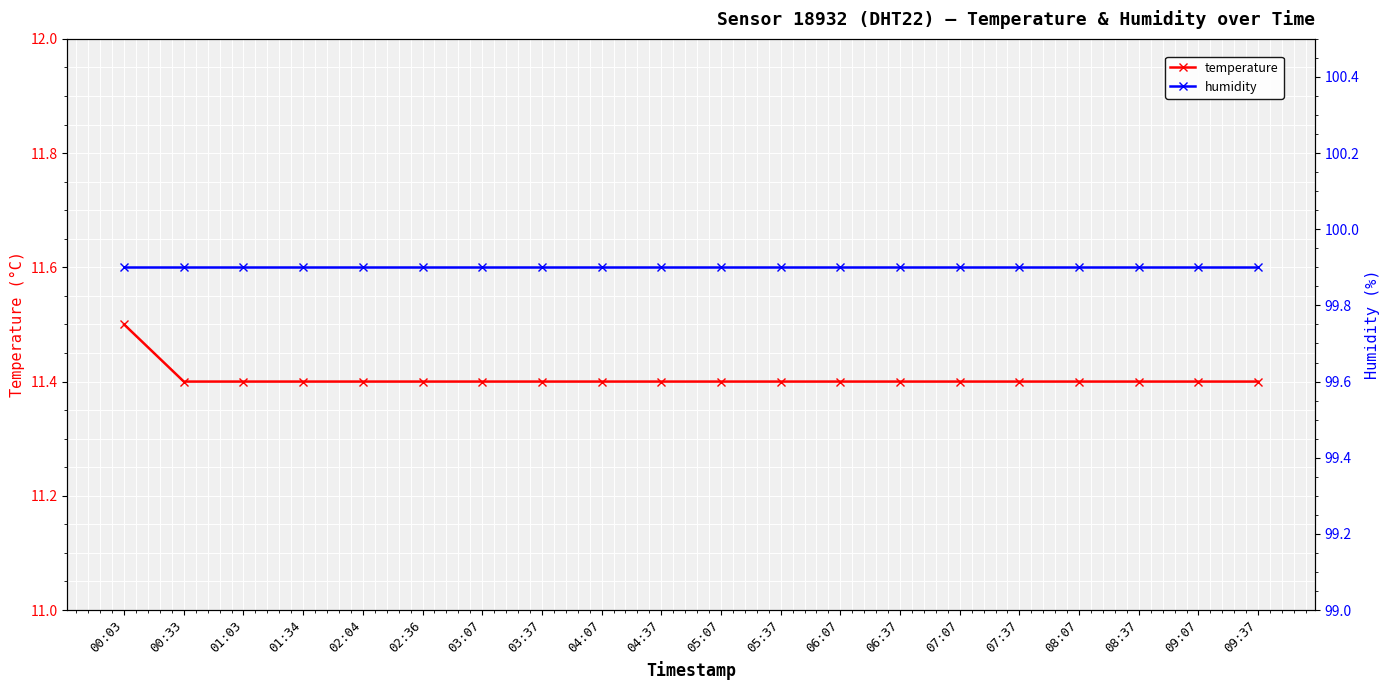

True or false: temperature and humidity cross at least once.

False